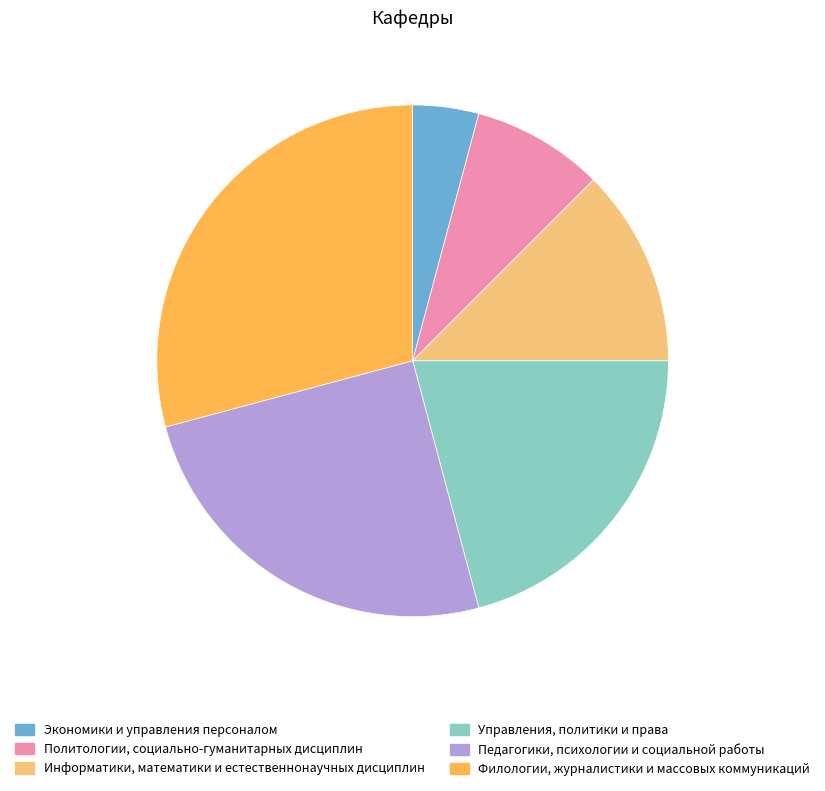

What is the ratio of the value at Педагогики, психологии и социальной работы to the value at Филологии, журналистики и массовых коммуникаций?

0.9